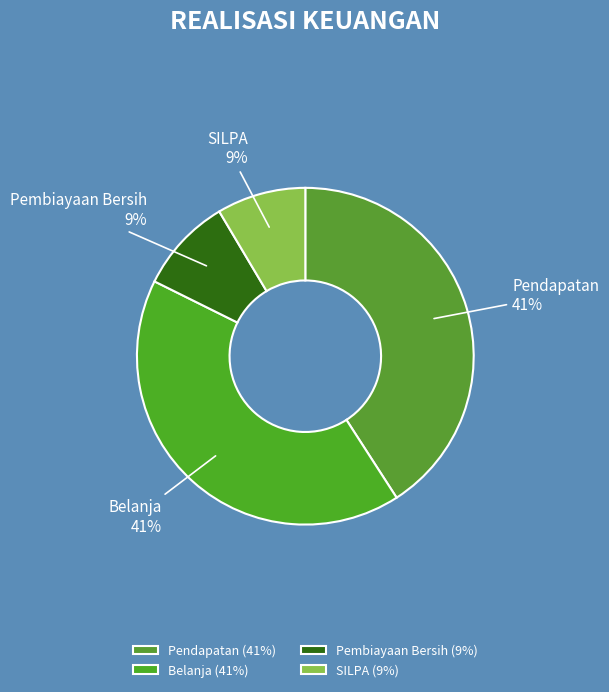

To the nearest percent, what portion does Pendapatan represent?

41%